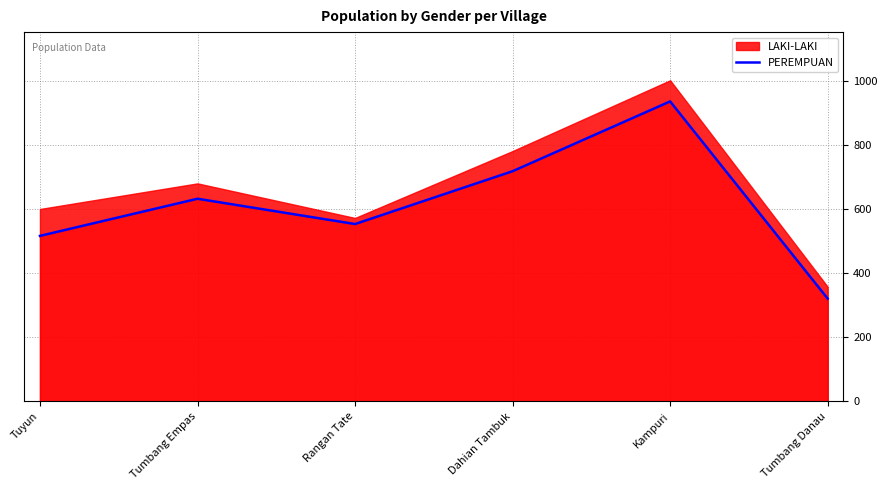

Between Tumbang Danau and Rangan Tate, which is larger?

Rangan Tate